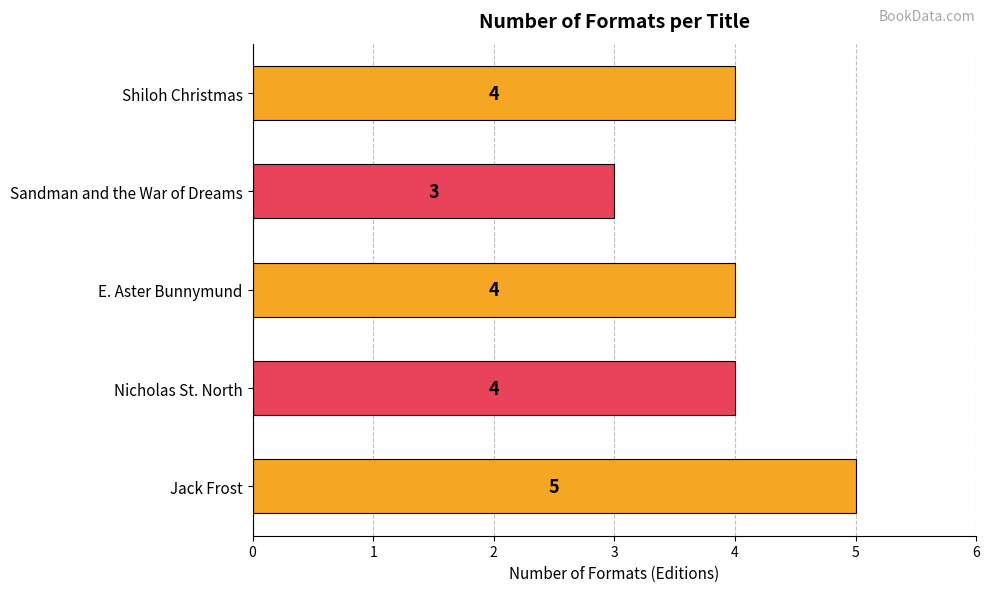

What is the sum of all values?

20